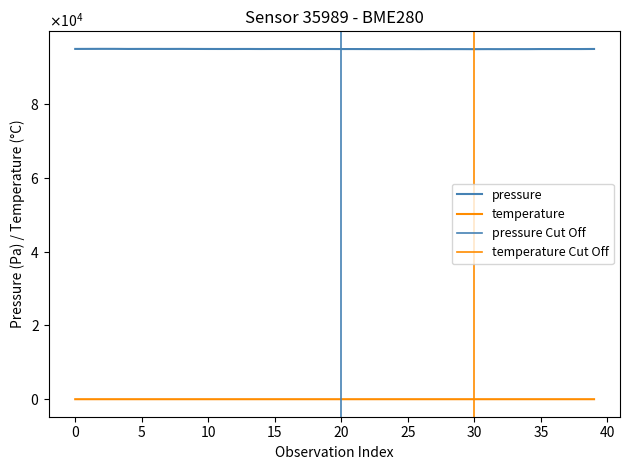

Which series has the largest total across all categories?

pressure